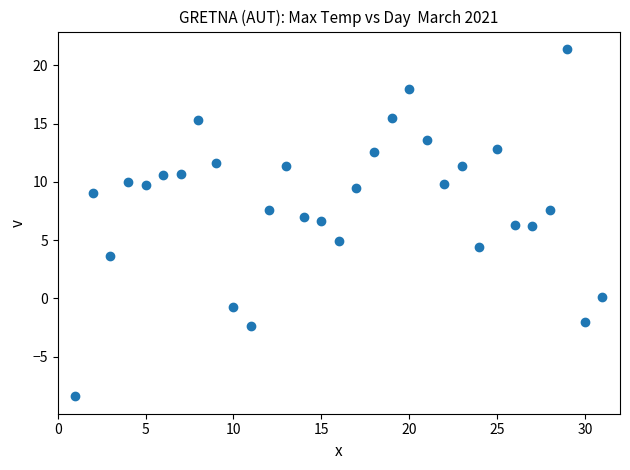

What is the range of X values (max minus min)?

30.0